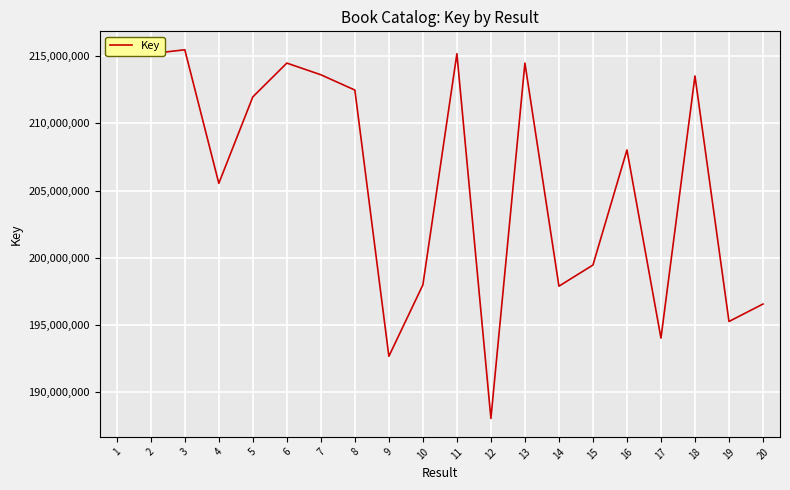

At which label does the data first exceed 211970136?

1